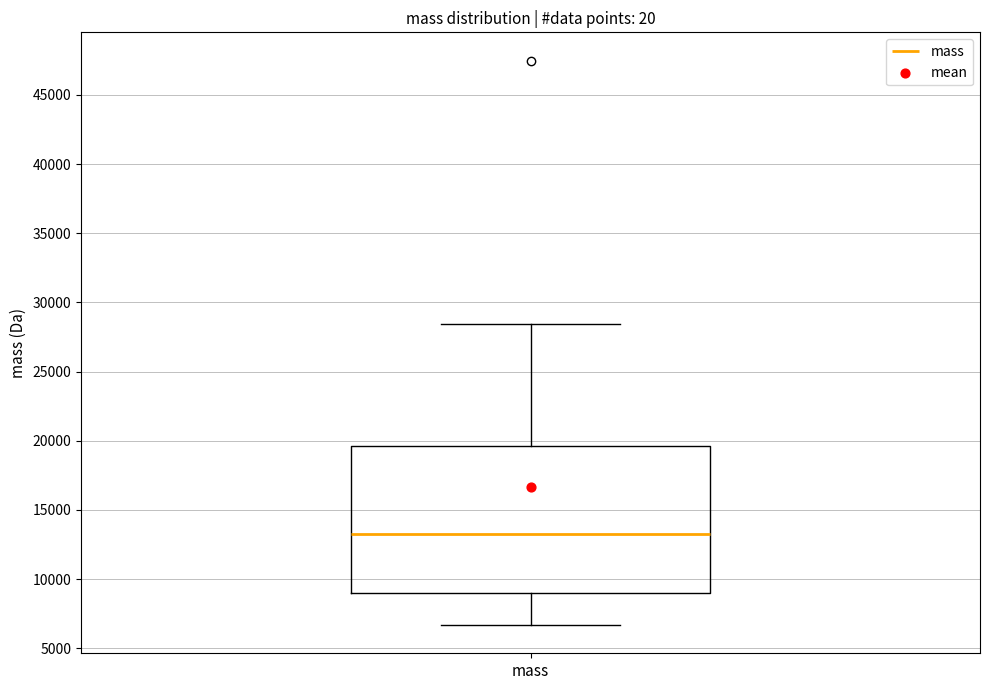

Transcribe this box plot: give where the median line is, the range the box spans, and where the two whiskers end, as read against the y-axis. The values are not printed on the chart, so give them approximately, as read against the axis.

median 13500, box 9000 to 19500, whiskers 6500 to 28500